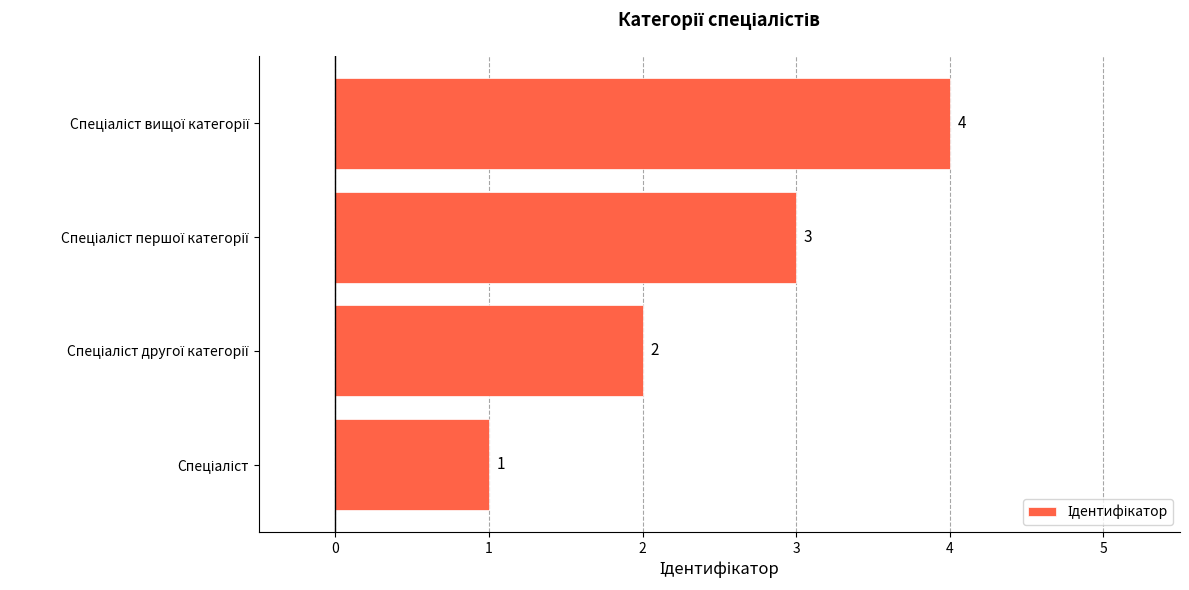

What is the maximum value shown in the chart?

4